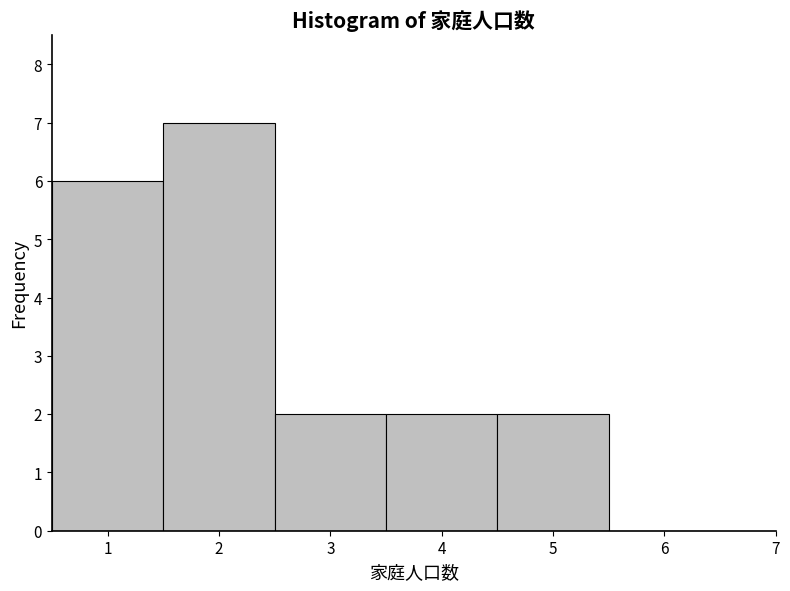

Which range on the x-axis has the tallest bar?

1.5 to 2.5